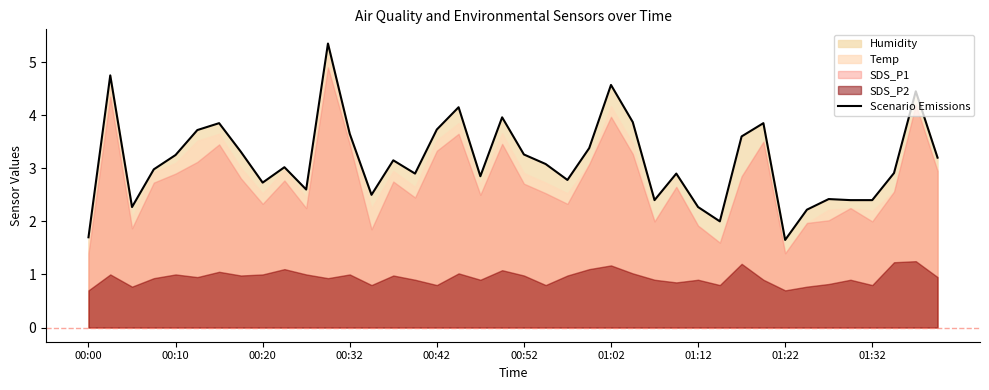

How many points are lower than both their immediate neighbors (excluding endpoints)?

10